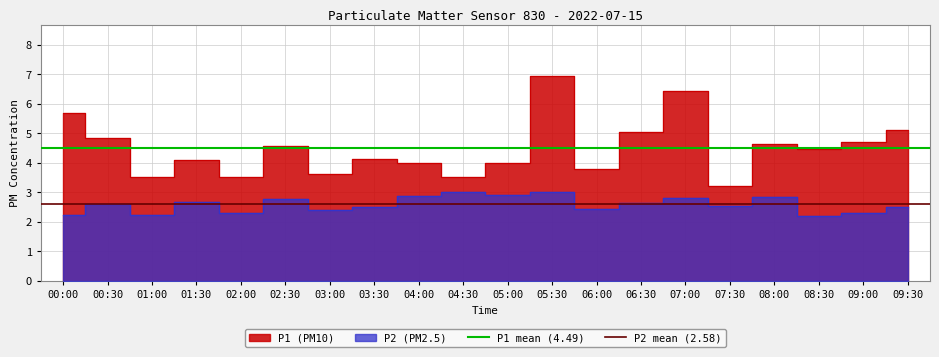

Rank the series by their average value, from highest to lowest.

P1 mean (4.49), P2 mean (2.58)